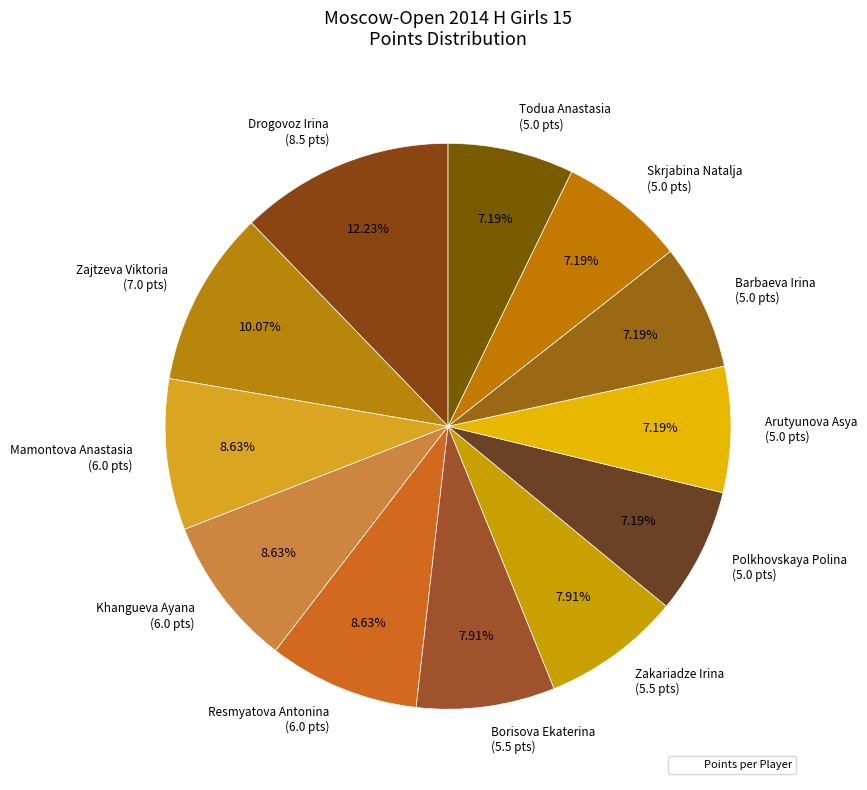

Is the sum of Drogovoz Irina and Arutyunova Asya greater than half?

No